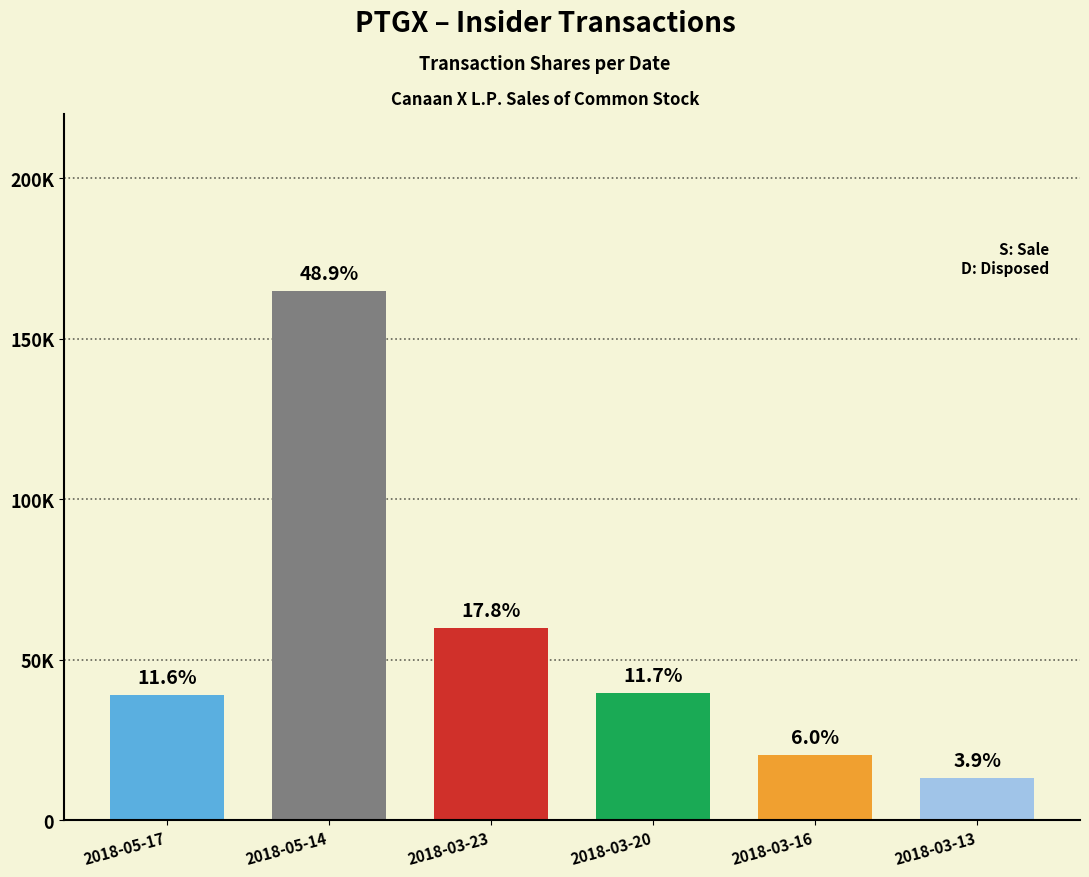

What is the greatest value displayed?

164747